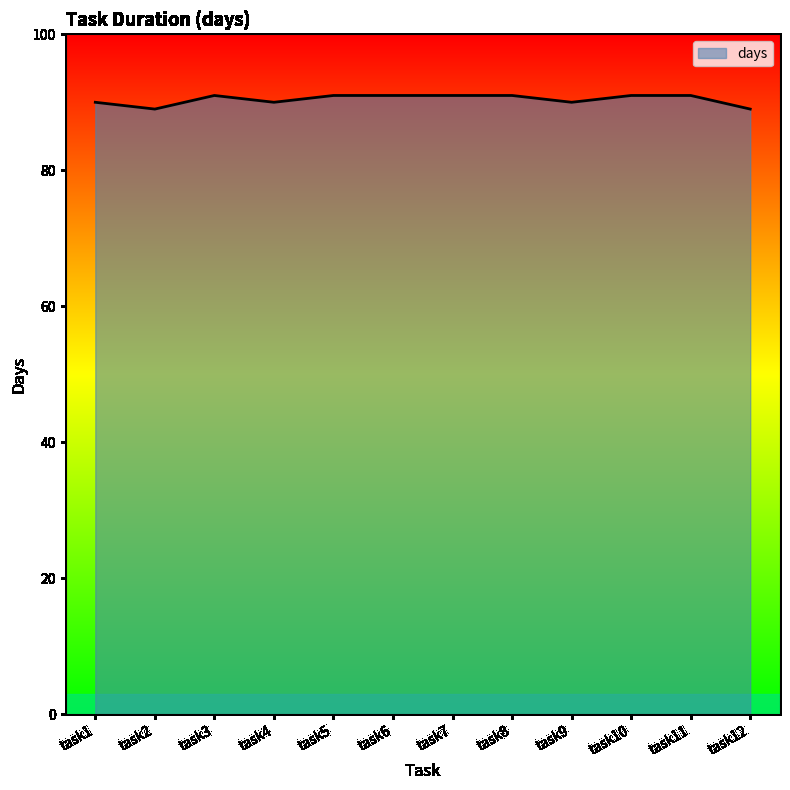

Approximately how many times larger is the value at task1 compared to task9?

1.0